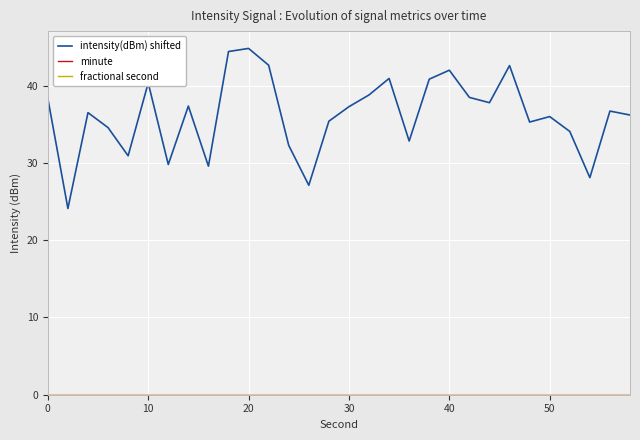

Reading right to left, transcribe all the data shown in this chart.

intensity(dBm) shifted: 36.2	36.7	28.1	34.1	36.0	35.3	42.6	37.8	38.5	42.0	40.8	32.8	40.9	38.8	37.3	35.4	27.1	32.3	42.6	44.8	44.4	29.6	37.4	29.8	40.3	30.9	34.6	36.5	24.1	38.4
minute: 0.0	0.0	0.0	0.0	0.0	0.0	0.0	0.0	0.0	0.0	0.0	0.0	0.0	0.0	0.0	0.0	0.0	0.0	0.0	0.0	0.0	0.0	0.0	0.0	0.0	0.0	0.0	0.0	0.0	0.0
fractional second: 0.0	0.0	0.0	0.0	0.0	0.0	0.0	0.0	0.0	0.0	0.0	0.0	0.0	0.0	0.0	0.0	0.0	0.0	0.0	0.0	0.0	0.0	0.0	0.0	0.0	0.0	0.0	0.0	0.0	0.0